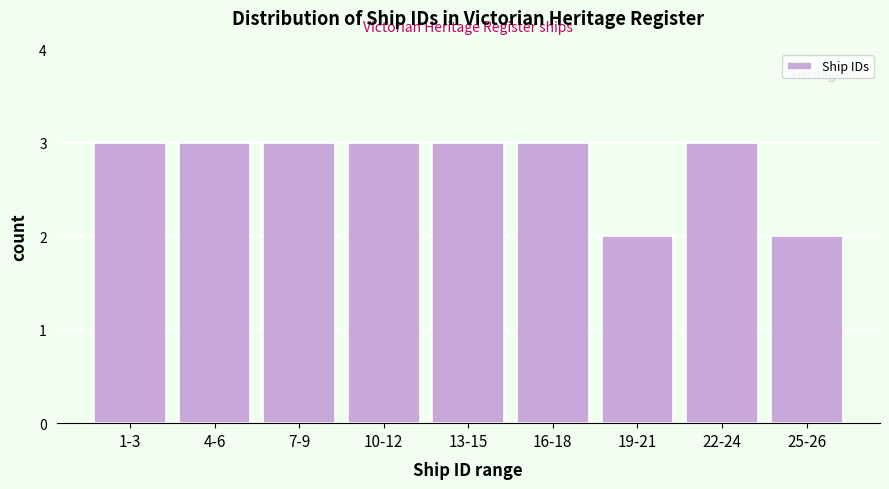

Reading left to right, transcribe all the data shown in this chart.

3	3	3	3	3	3	2	3	2